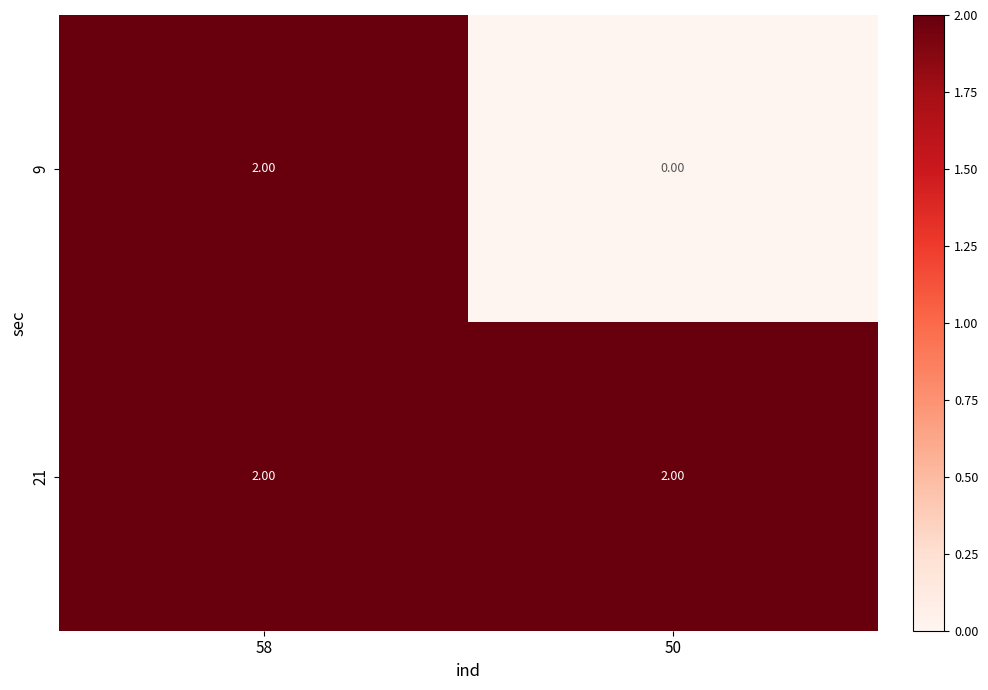

List the series in order of their overall mean, lowest first.

9, 21